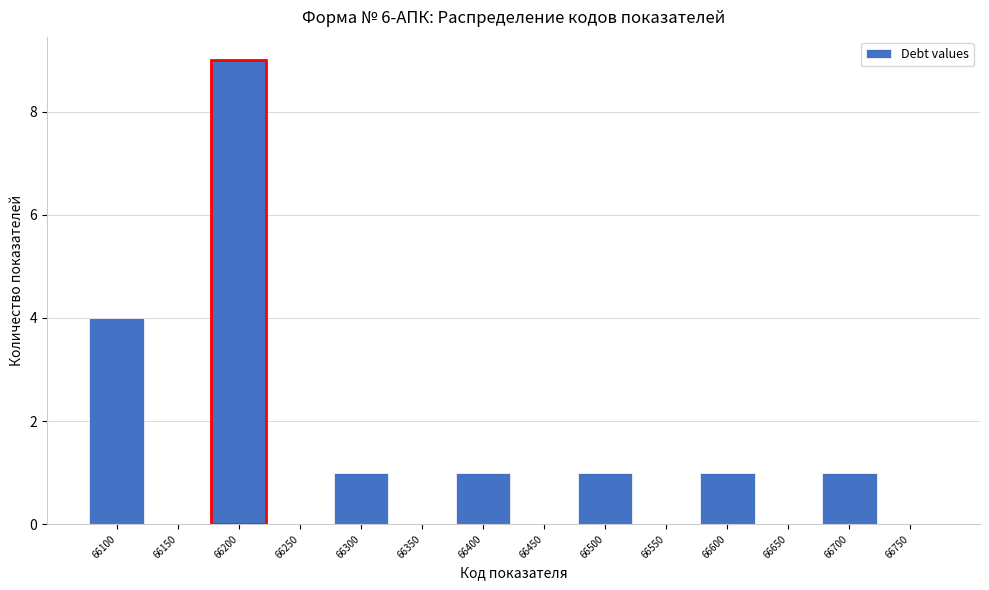

Reading left to right, what are all the values shown in this chart?

66100=4	66150=0	66200=9	66250=0	66300=1	66350=0	66400=1	66450=0	66500=1	66550=0	66600=1	66650=0	66700=1	66750=0